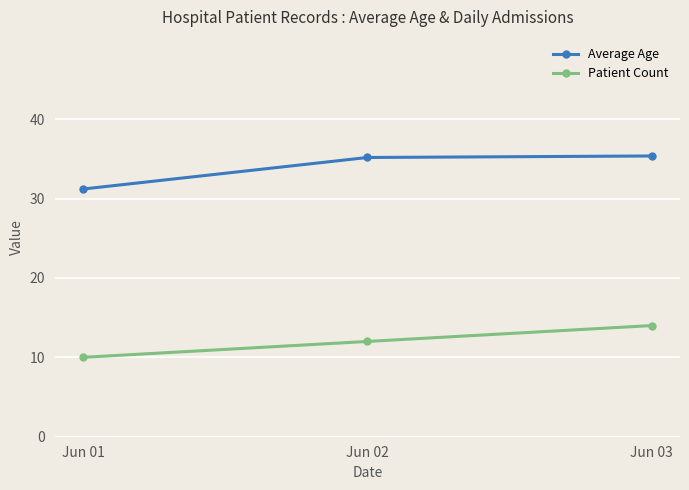

The value of Average Age at Jun 02 is 55.0. True or false?

False